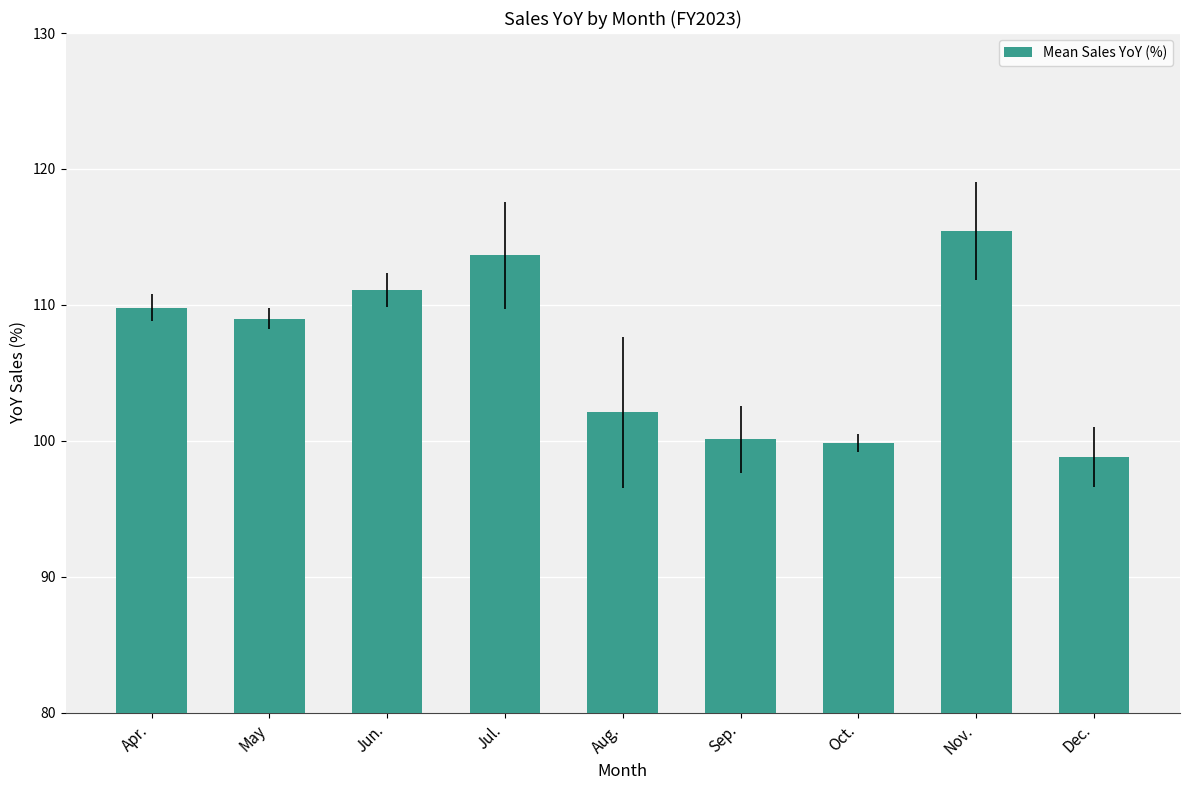

Is it true that the value at Jul. is 50.3?

False